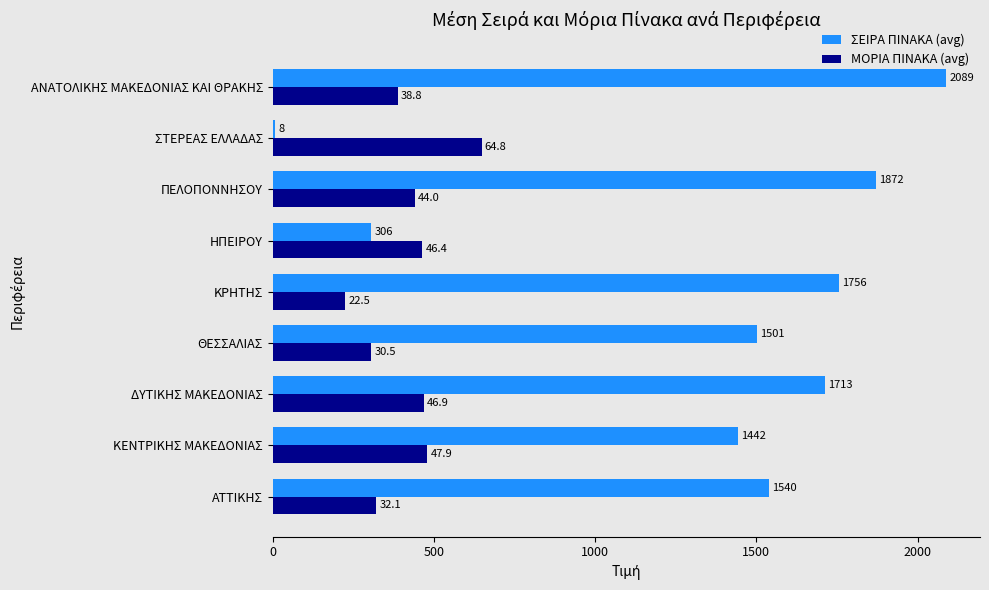

The ΜΟΡΙΑ ΠΙΝΑΚΑ (avg) series shows 440.0 at ΠΕΛΟΠΟΝΝΗΣΟΥ. True or false?

True